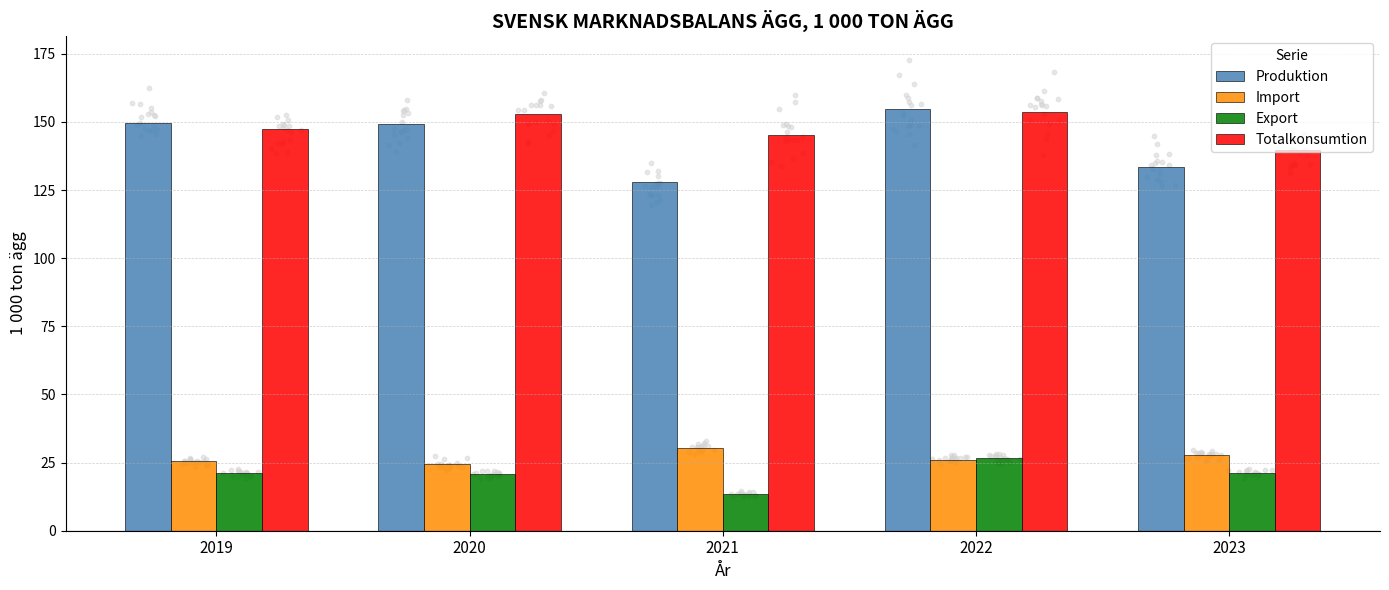

What is the total value across all series at 2023?

322.1